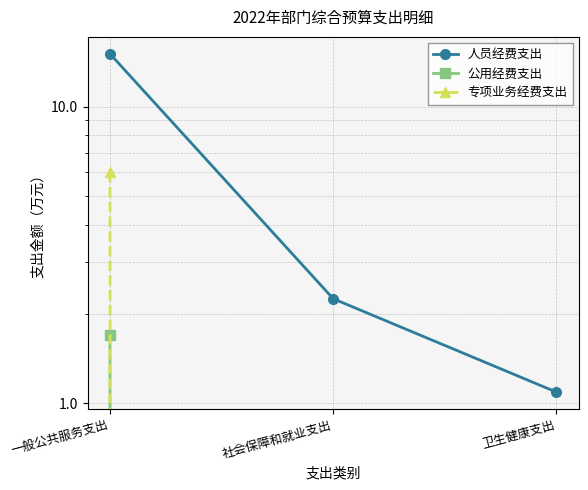

At which label is 人员经费支出 closest to 8?

社会保障和就业支出